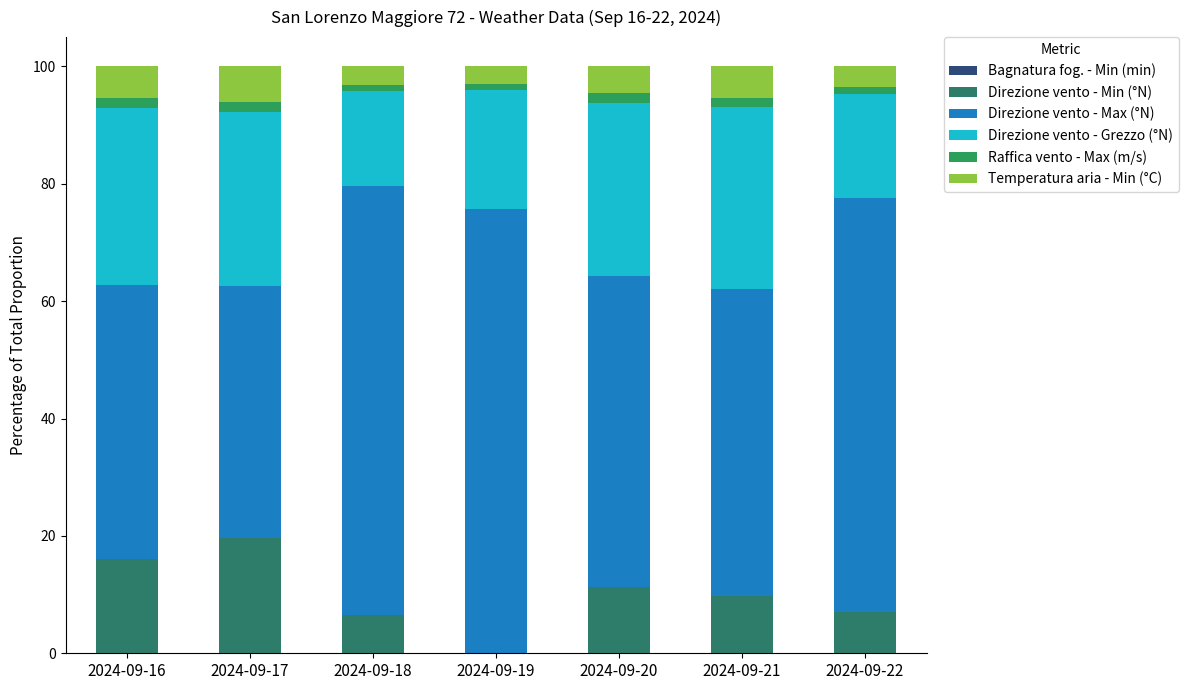

Are the bars horizontal?

No